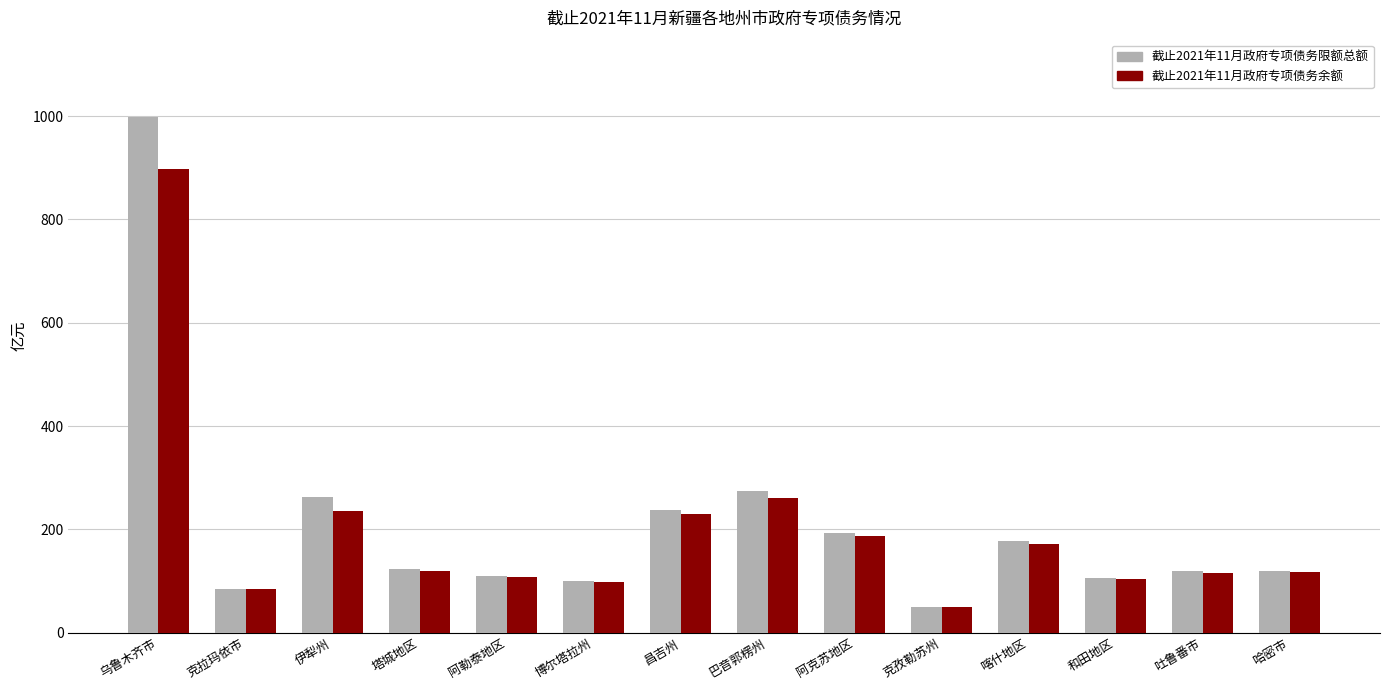

What is the label of the 12th bar from the right?

伊犁州